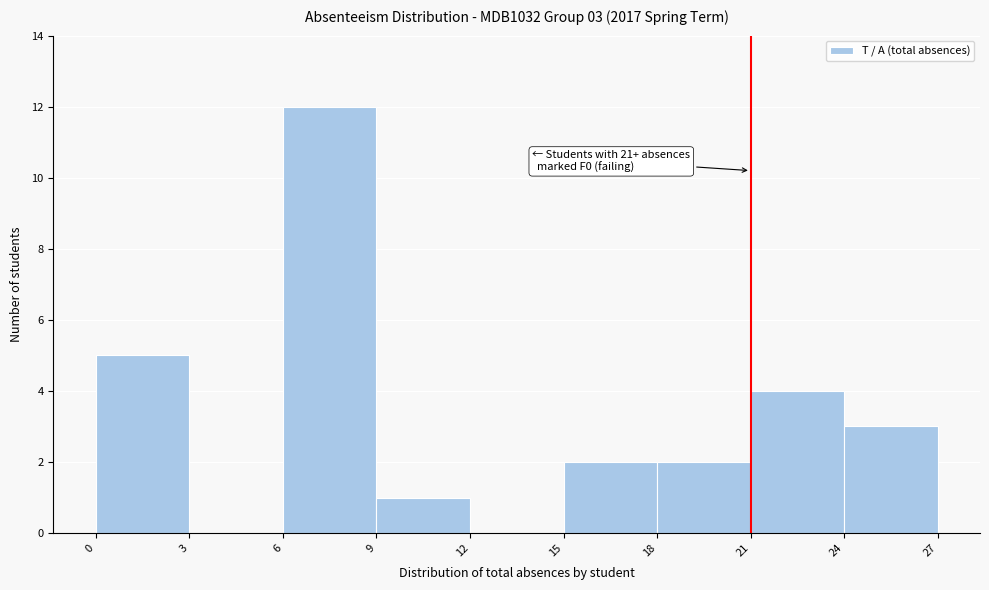

Which range on the x-axis has the tallest bar?

6 to 9